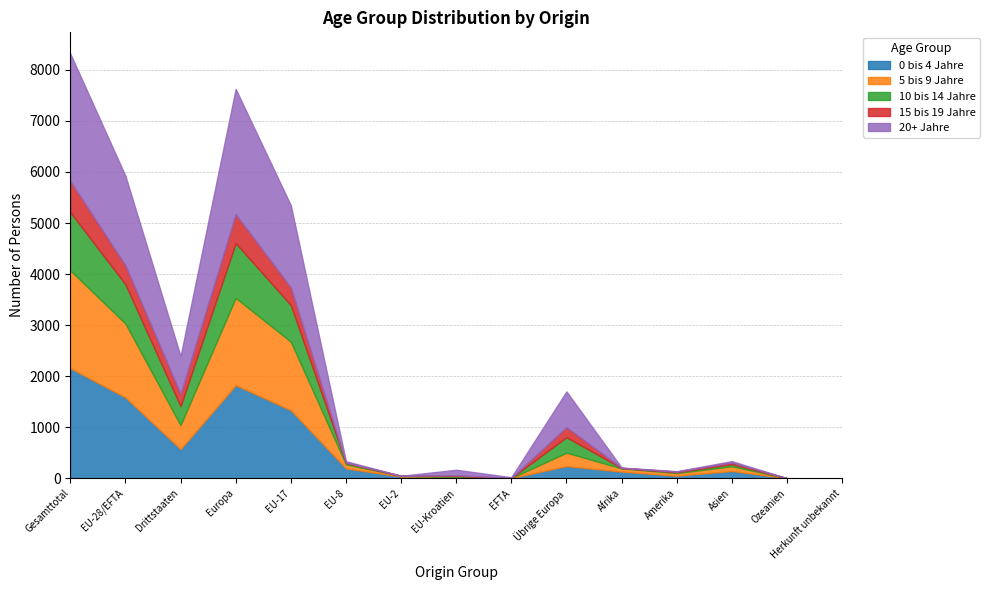

At which category does the chart reach its minimum across all series?

Herkunft unbekannt